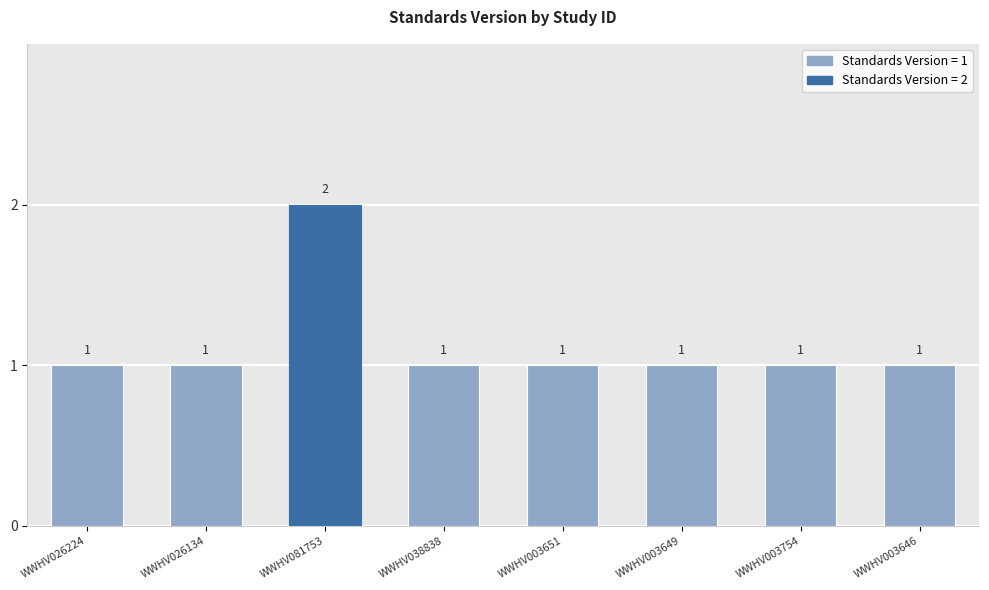

Reading left to right, what are all the values shown in this chart?

1	1	2	1	1	1	1	1